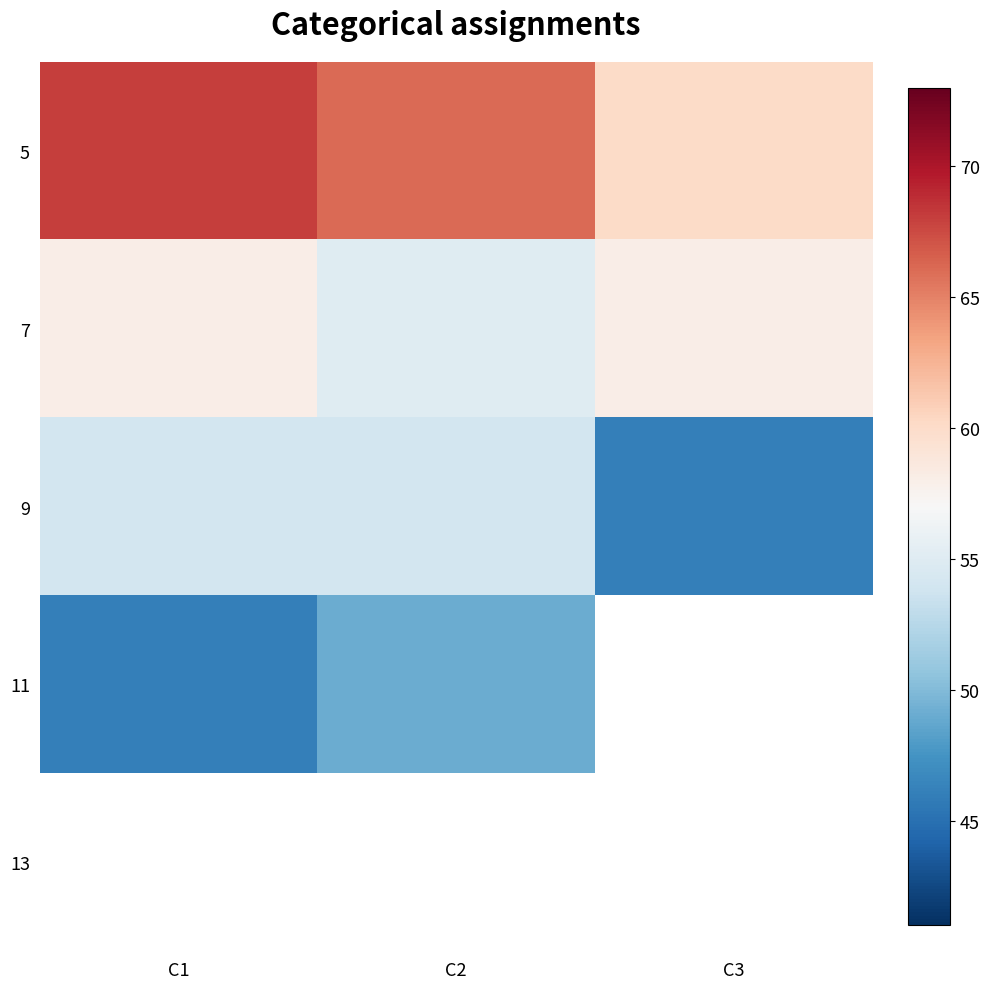

The 9 series shows 27.7 at C2. True or false?

False